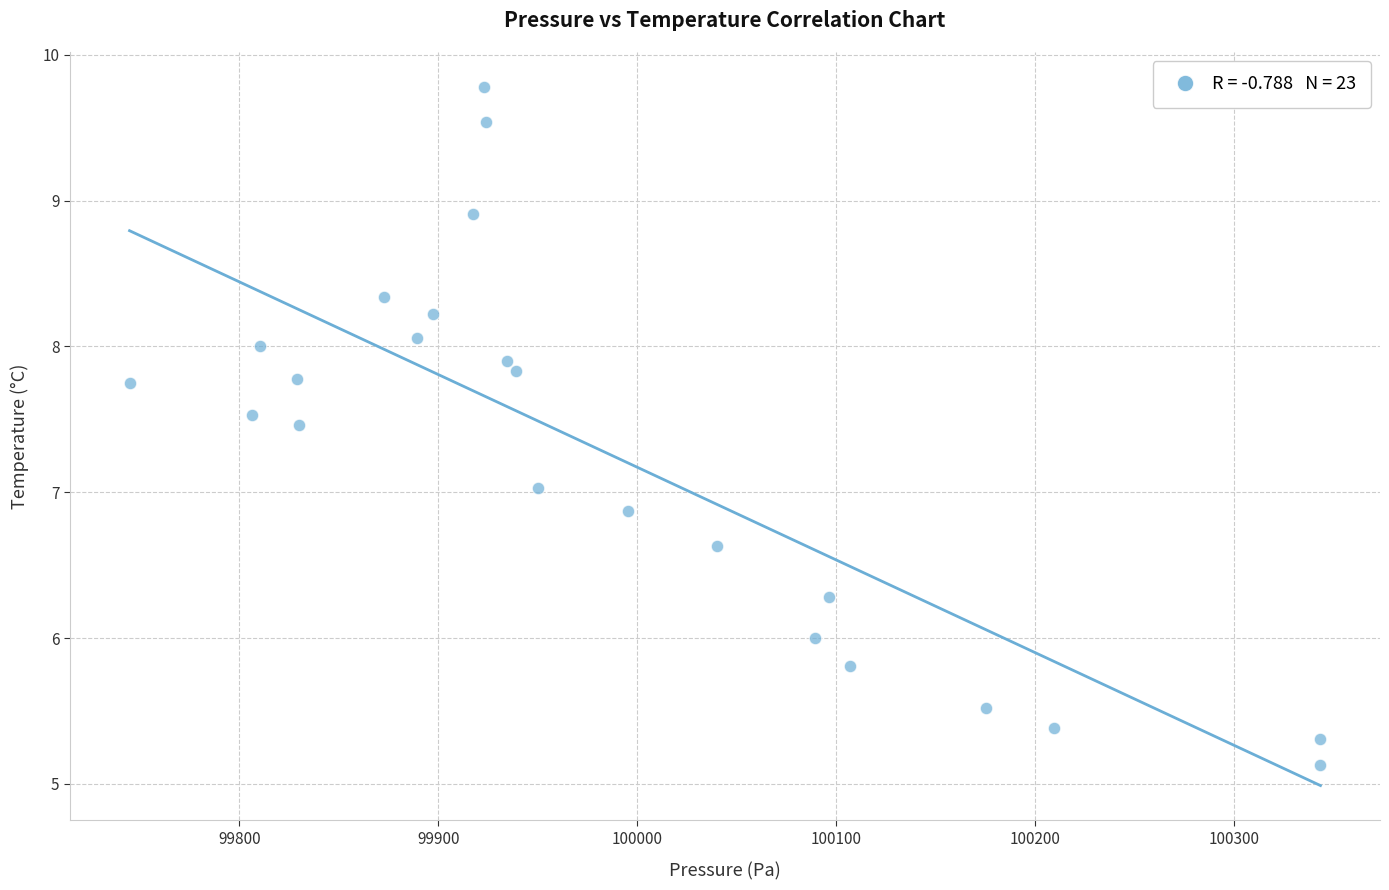

What is the range of X values (max minus min)?

598.8